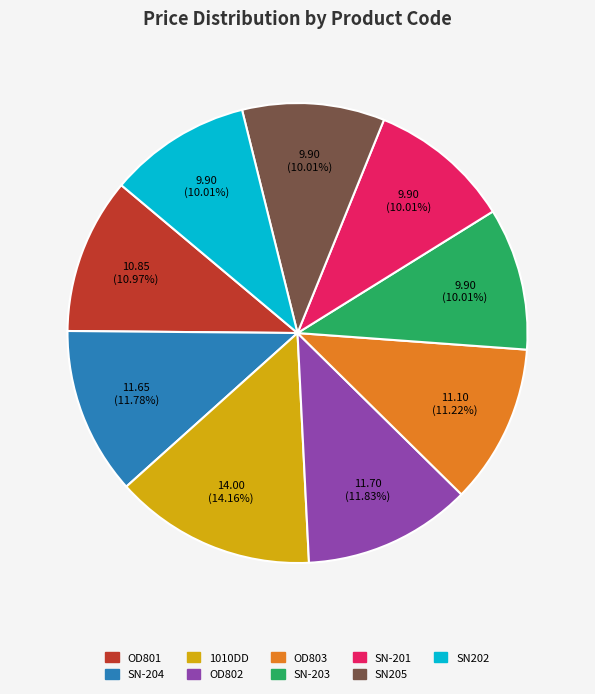

Is the sum of SN205 and SN-204 greater than half?

No